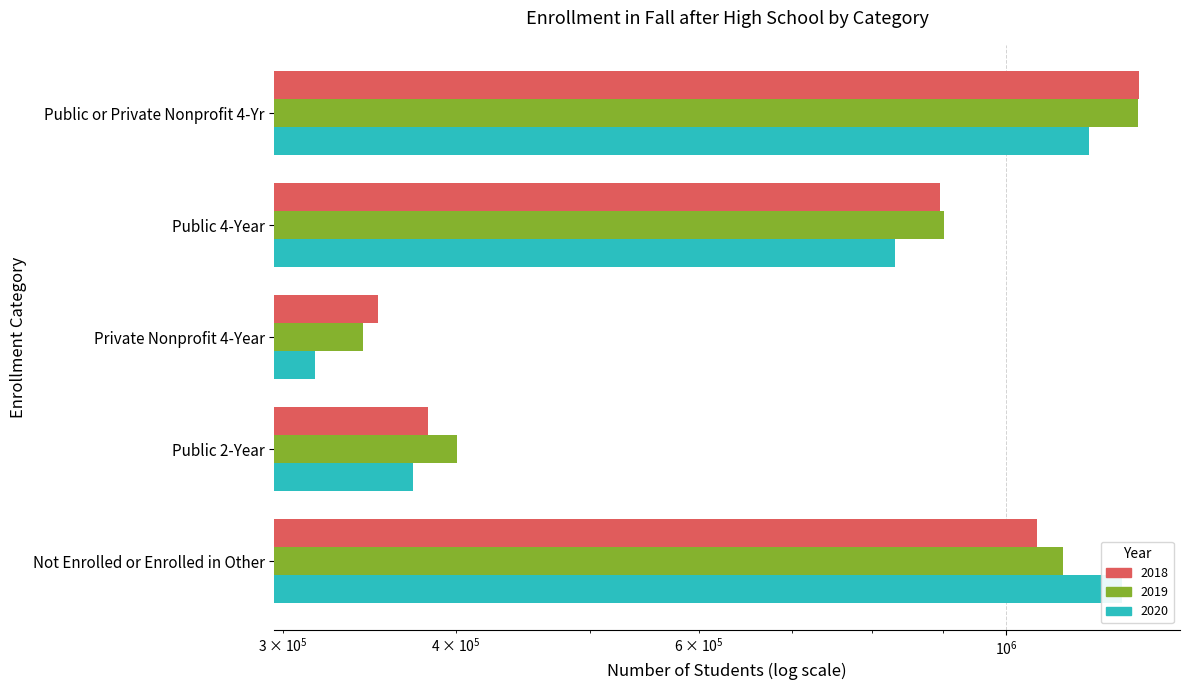

What is the sum of the 2019 values at Public 2-Year and Not Enrolled or Enrolled in Other?

1501122